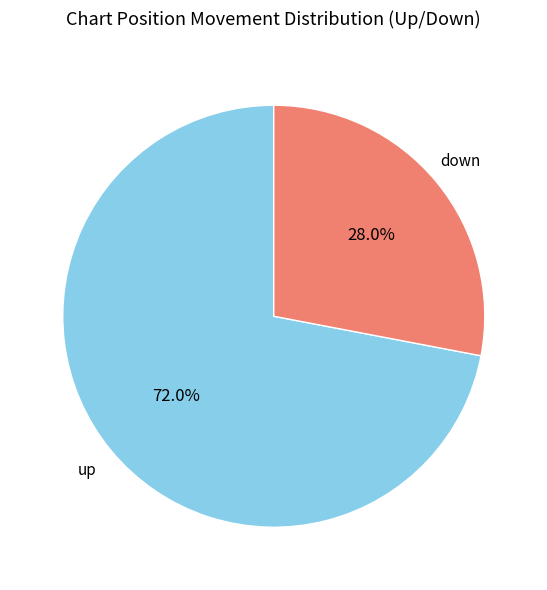

Does any single category account for the majority?

Yes